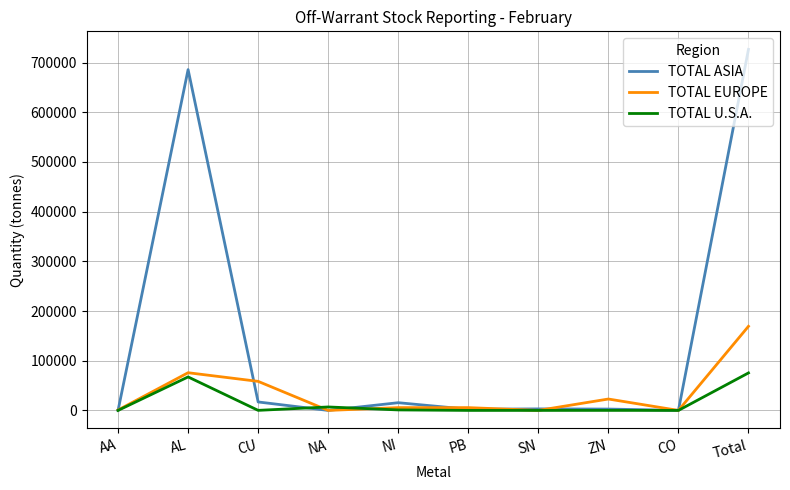

What position from the left is AA?

1